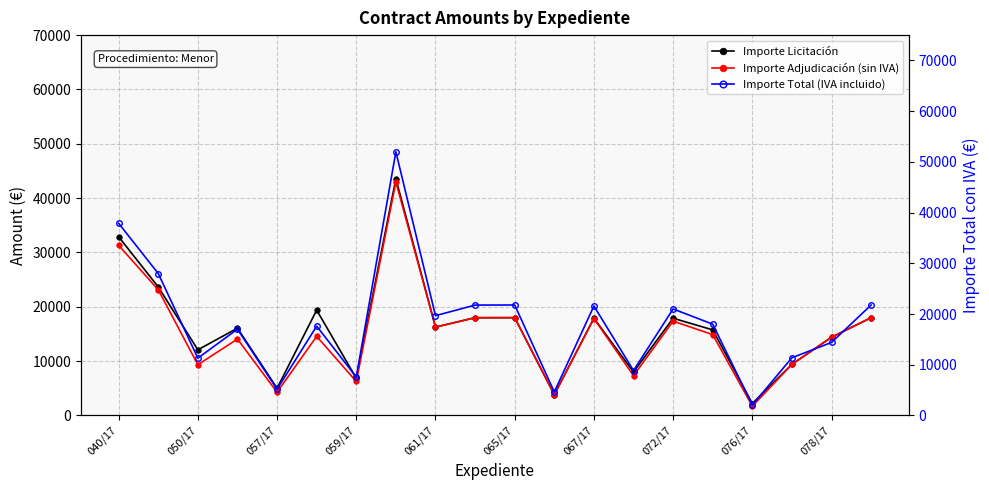

What is the highest value of the Importe Adjudicación (sin IVA) series?

42963.0